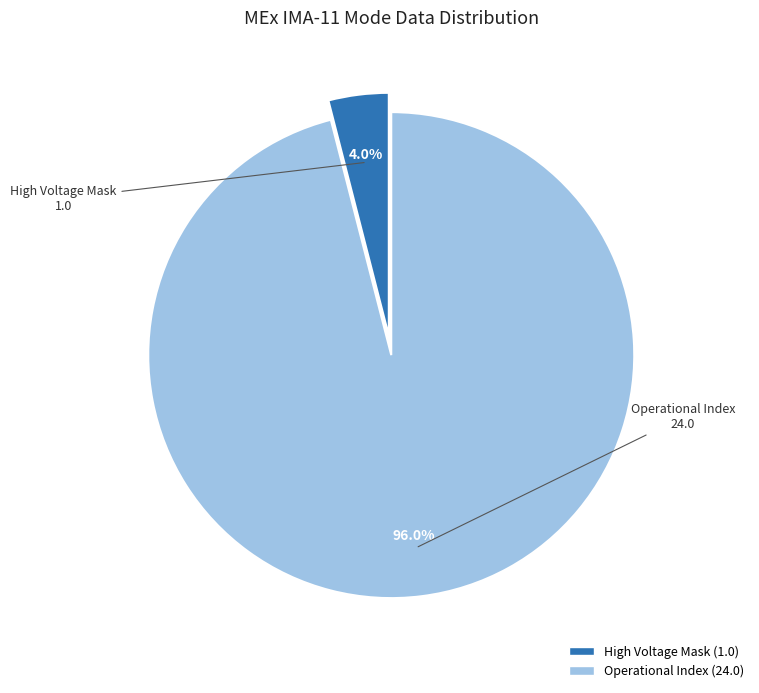

Is there a majority slice in this chart?

Yes